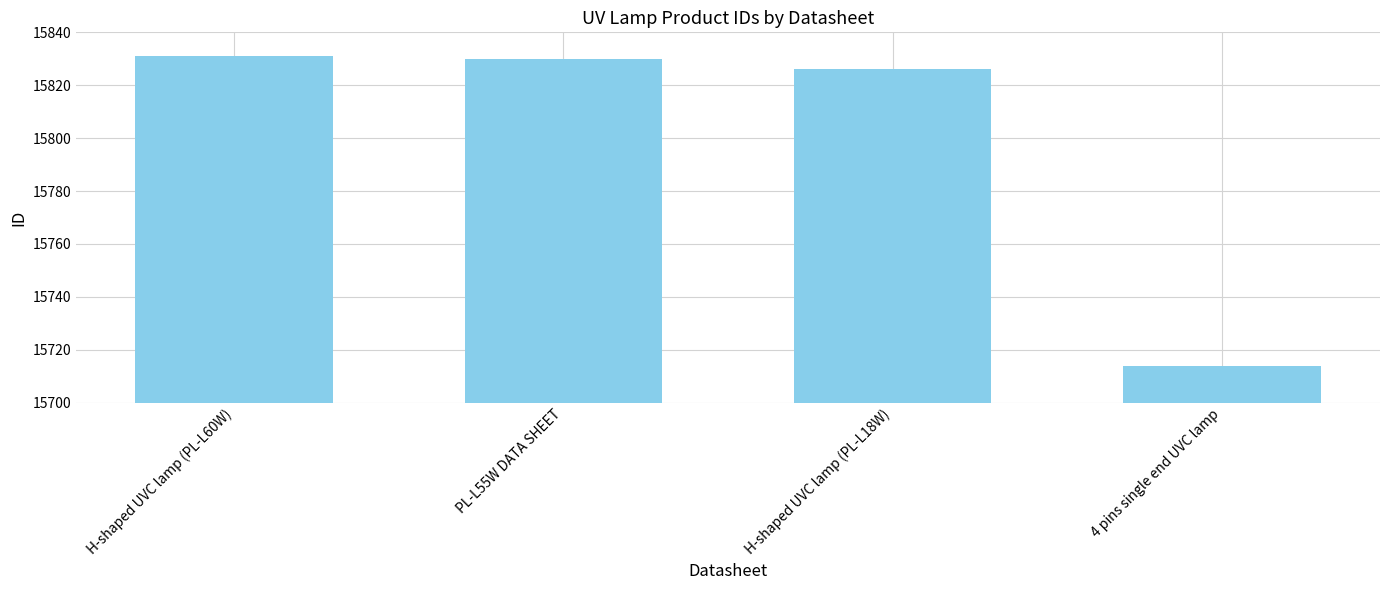

What is the average value?

15800